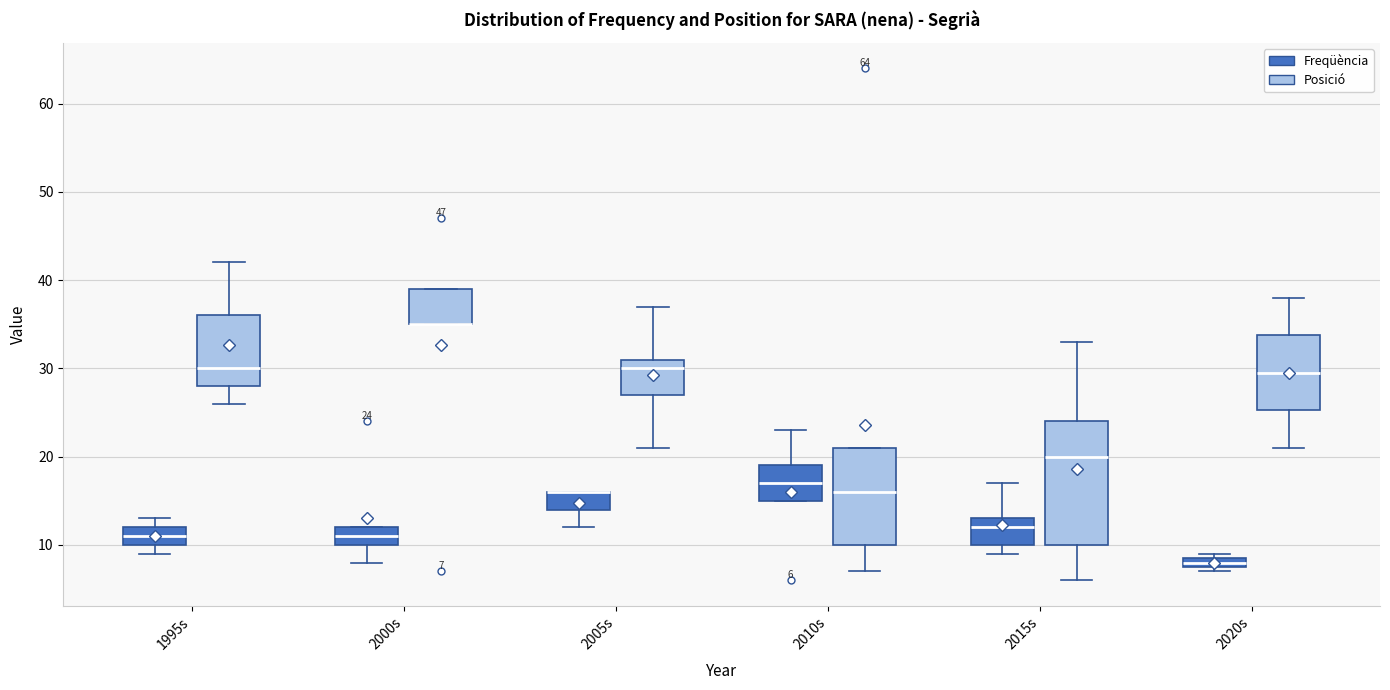

Comparing the boxes themselves (not the whiskers), which one is the tallest?

2015s (Posició)